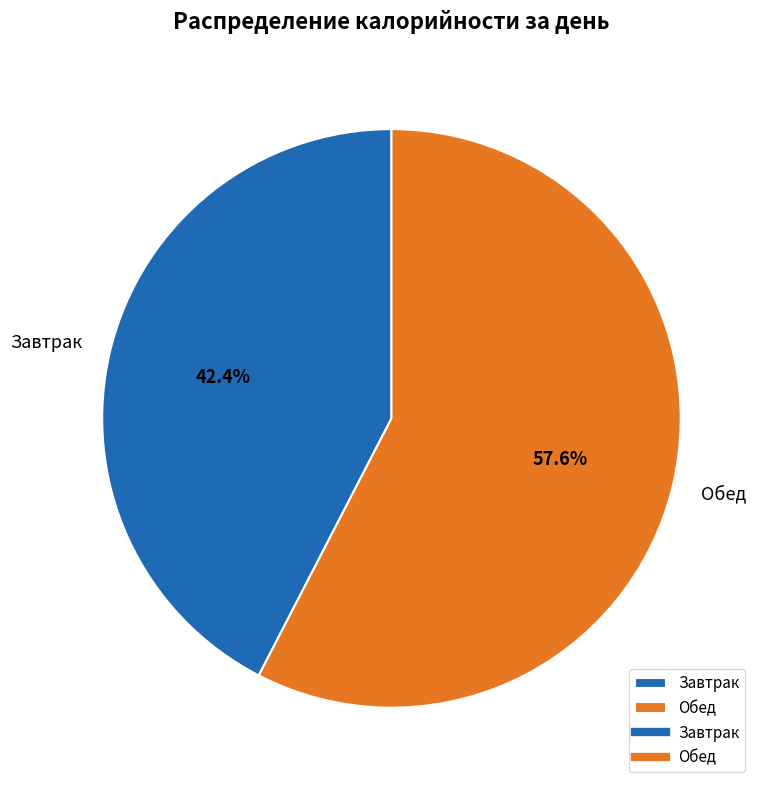

To the nearest percent, what percentage of the pie is Завтрак?

42%